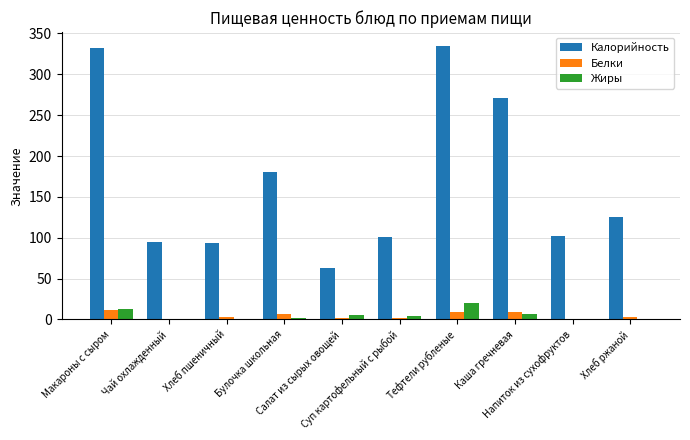

What is the maximum value for Белки?

11.9